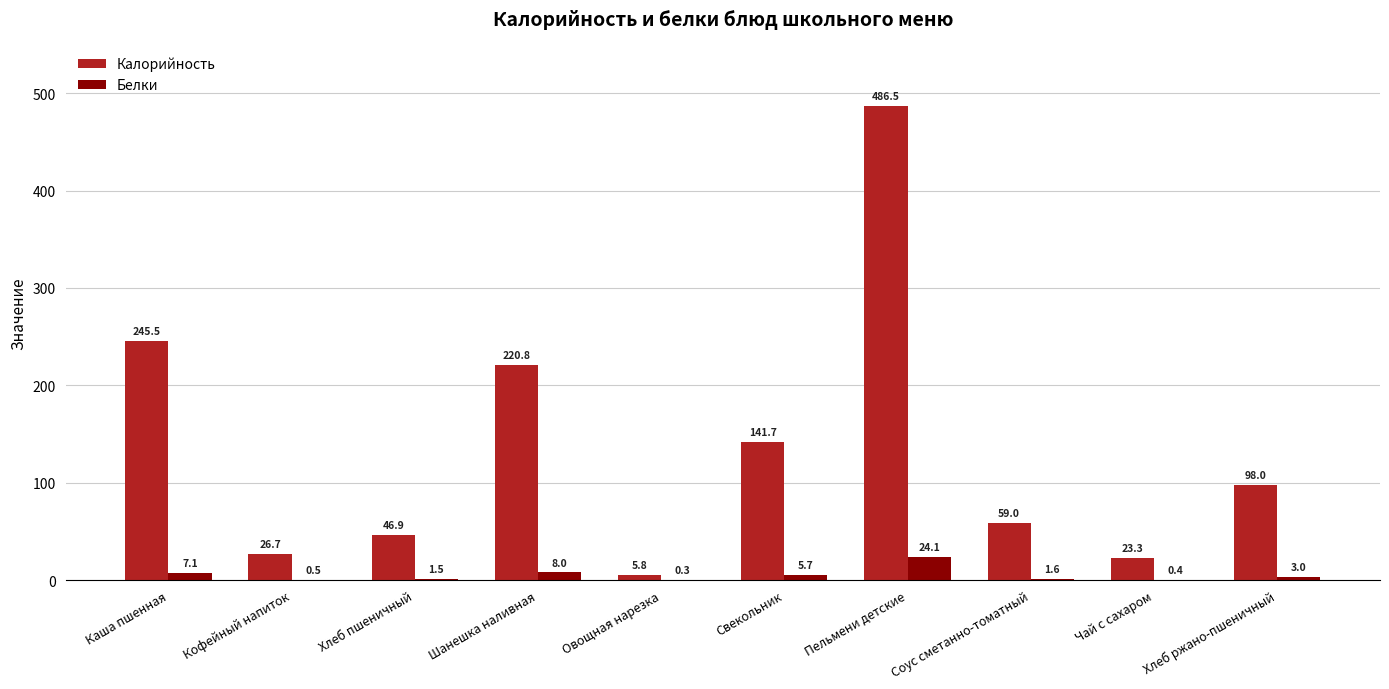

Which series has the largest total across all categories?

Калорийность